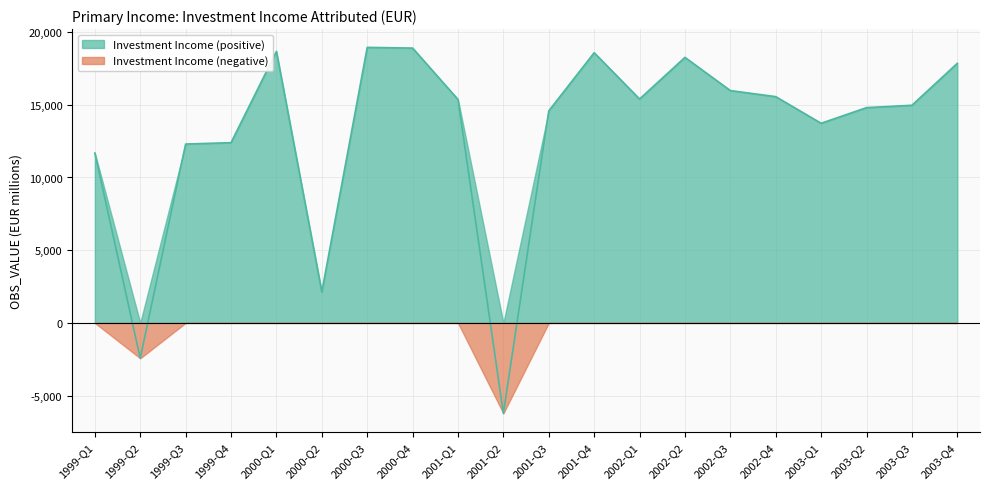

How many categories are shown in the chart?

20